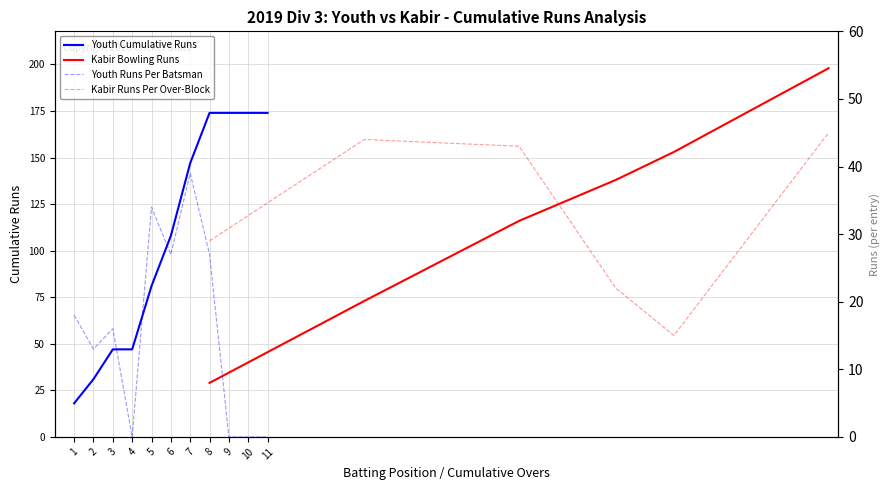

The value at 9 is 0. True or false?

True